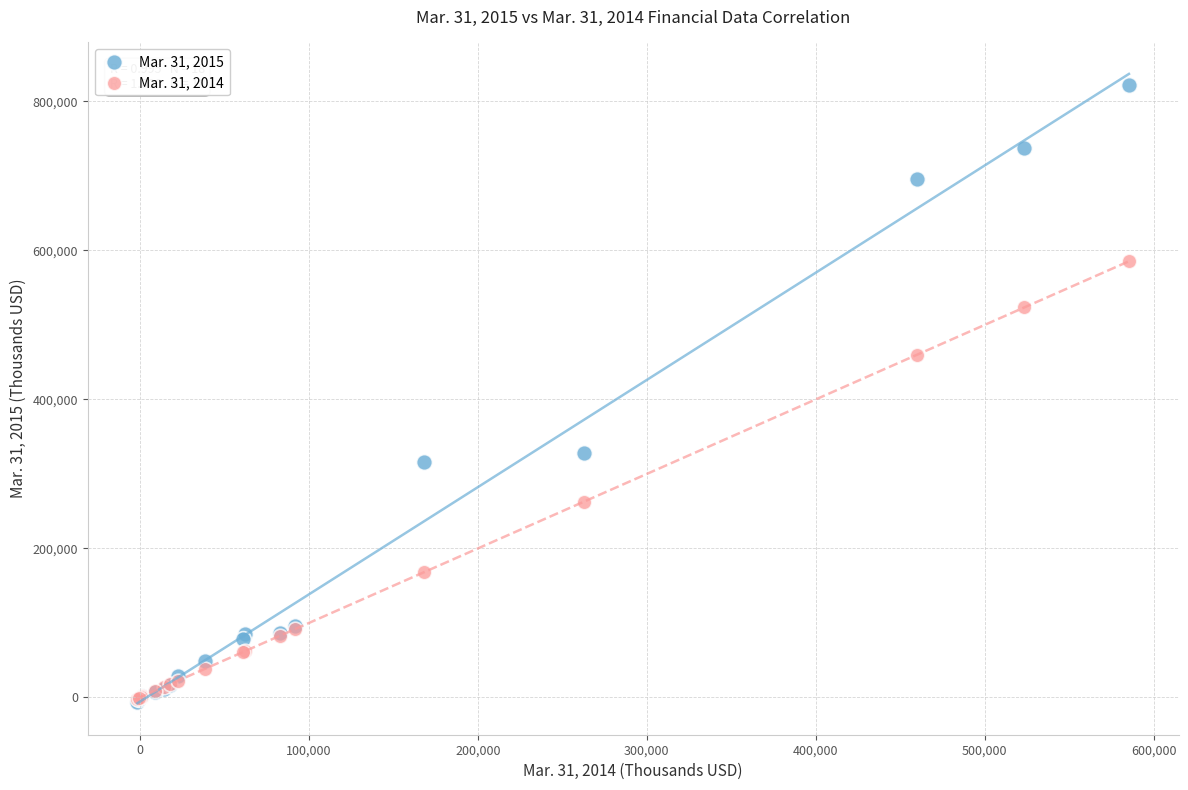

Across all series, what Y value is closest to 407922?

459816